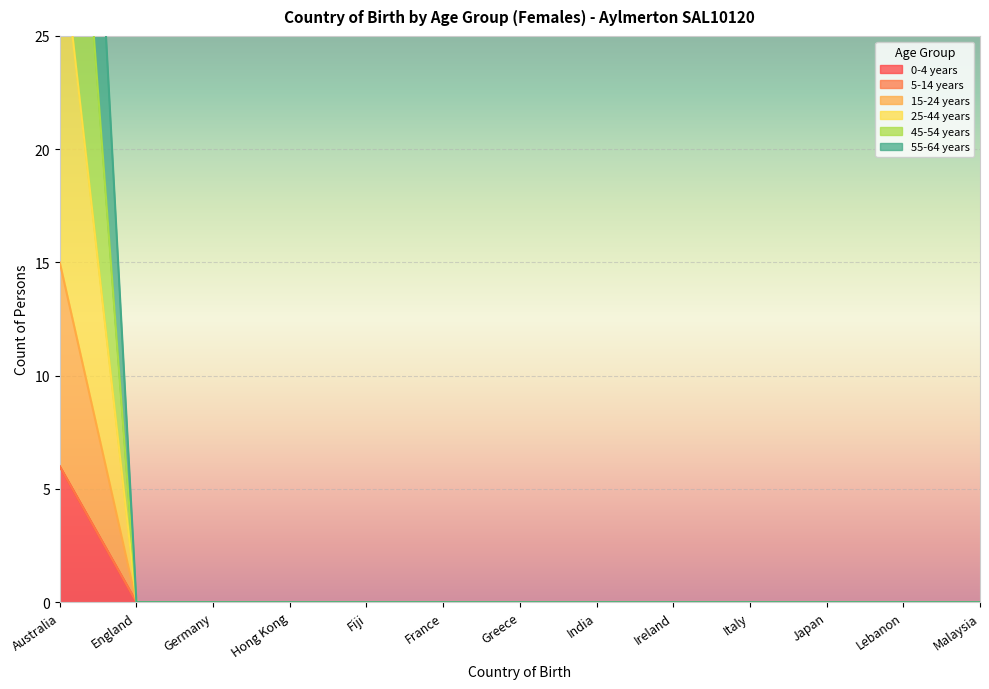

At which category does the chart reach its peak across all series?

Australia